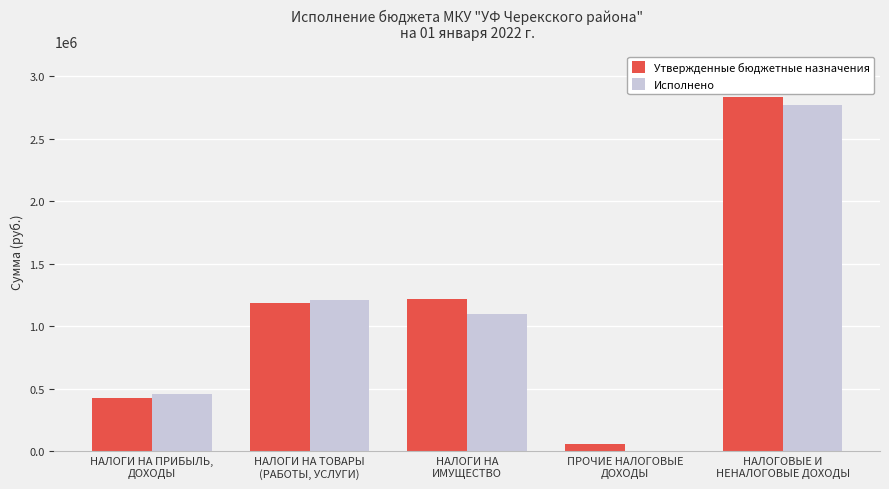

At which label does Исполнено first exceed 1097626?

НАЛОГИ НА ТОВАРЫ
(РАБОТЫ, УСЛУГИ)